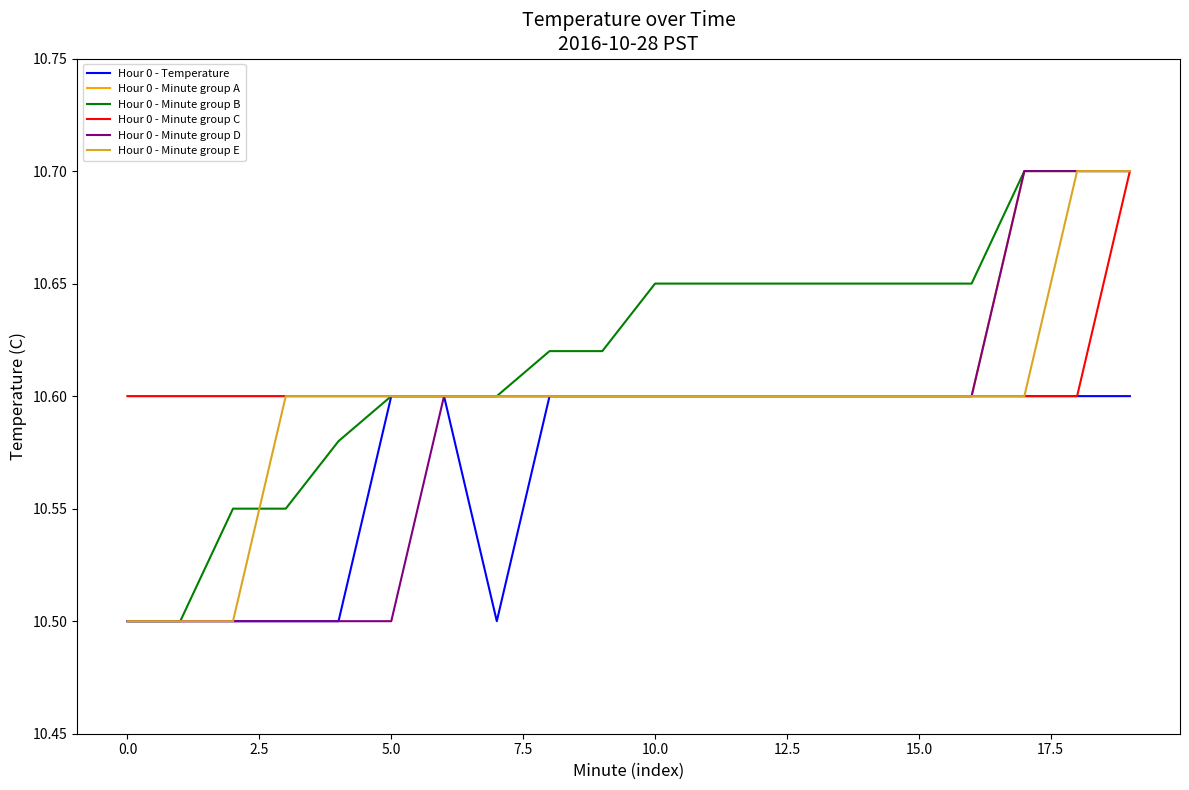

Count the Hour 0 - Minute group C values in the range 10 to 11.

20